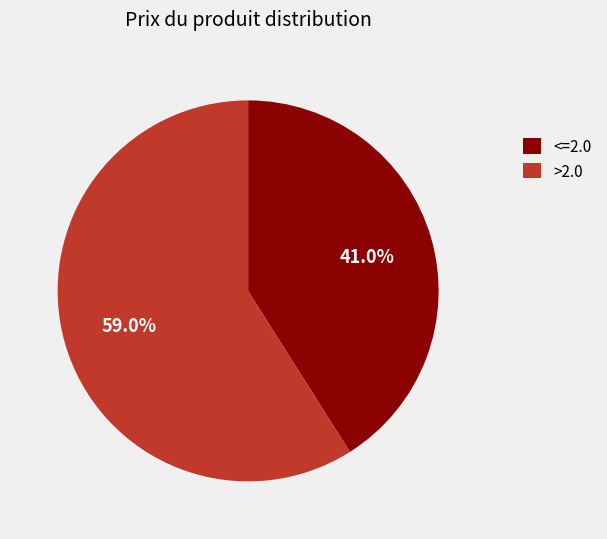

Does >2.0 represent more than half of the total?

Yes